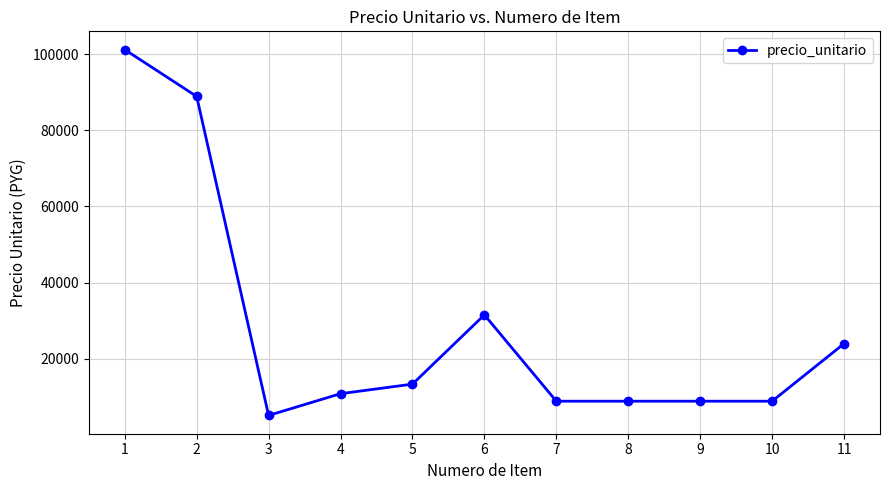

At which category does the data reach its first local valley?

3